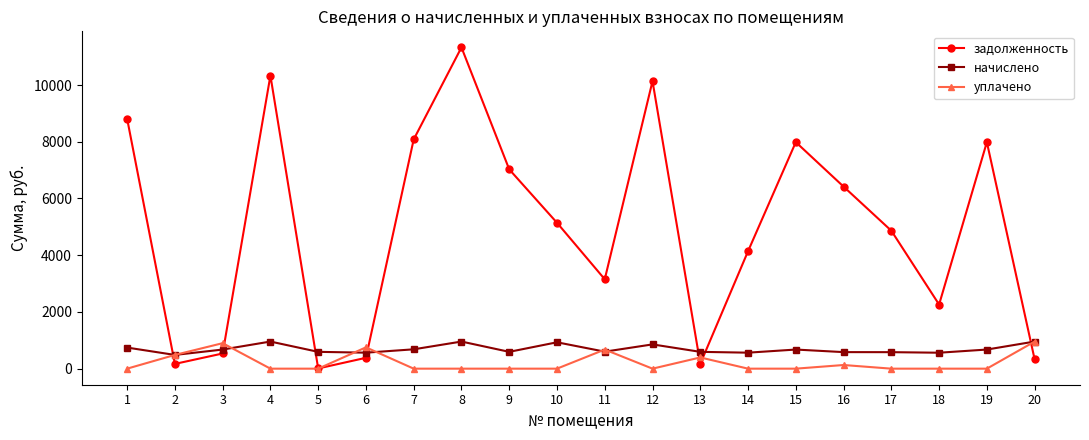

What is the highest value of the уплачено series?

955.8